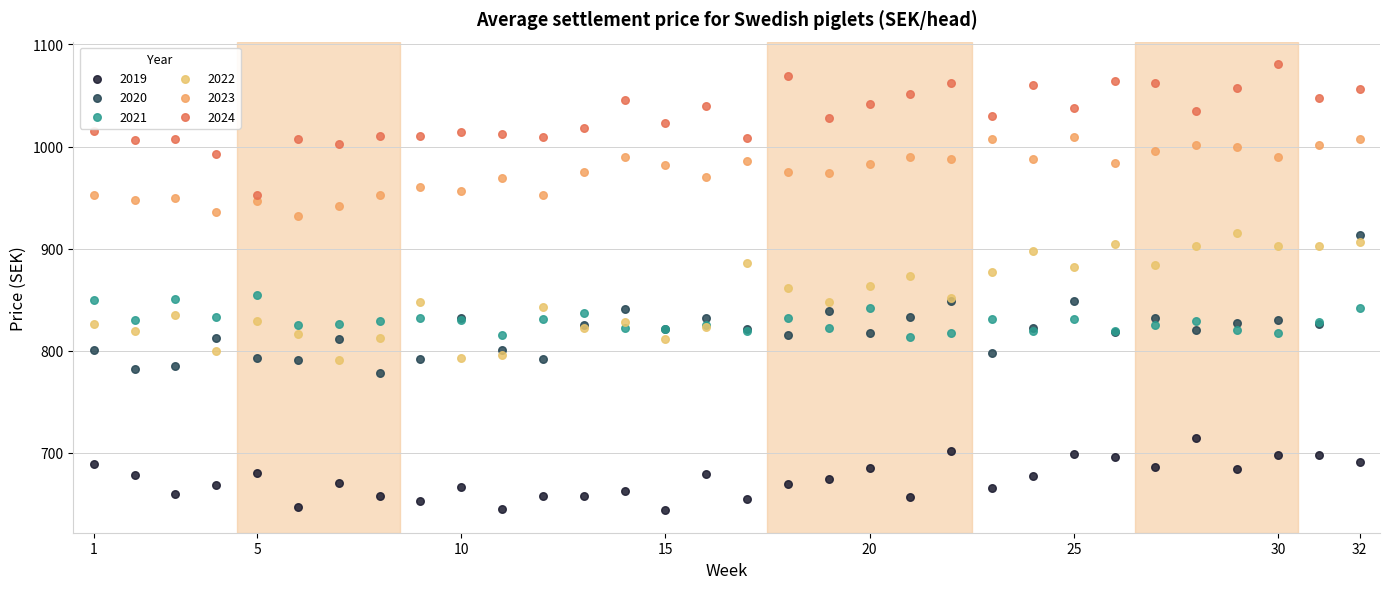

Which series reaches the maximum Y coordinate?

2024